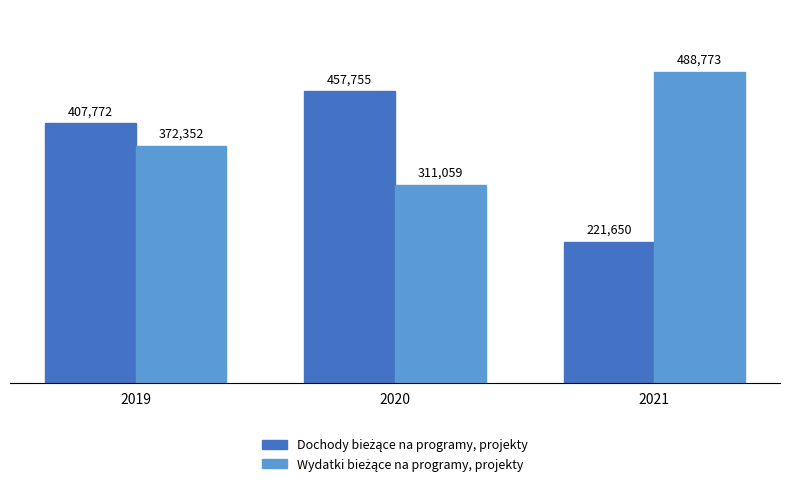

At how many categories does at least one series exceed 341555?

3